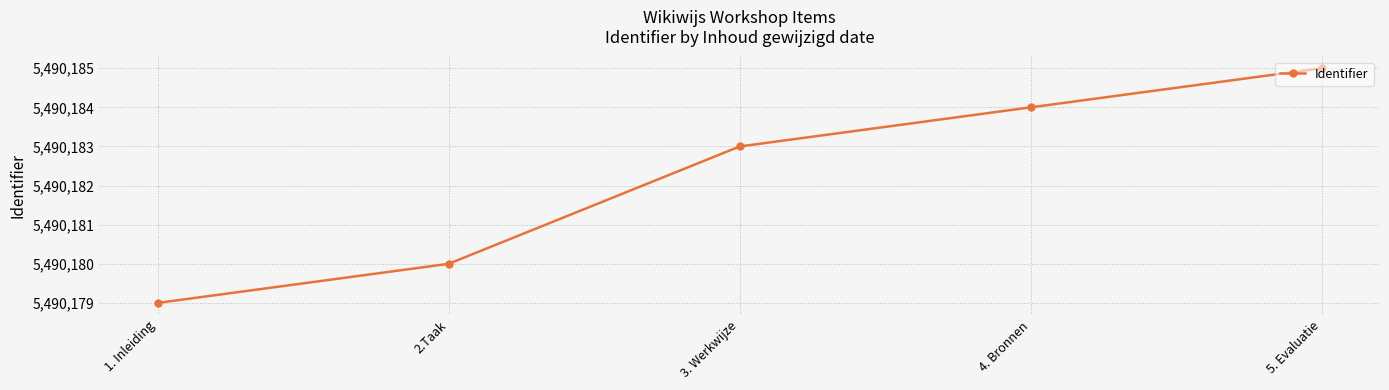

What is the difference between the values at 3. Werkwijze and 2.Taak?

3